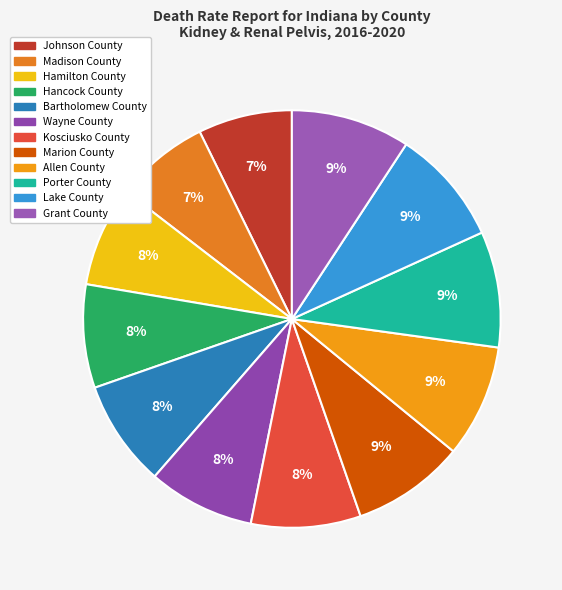

Do Kosciusko County and Lake County together represent more than half of the pie?

No